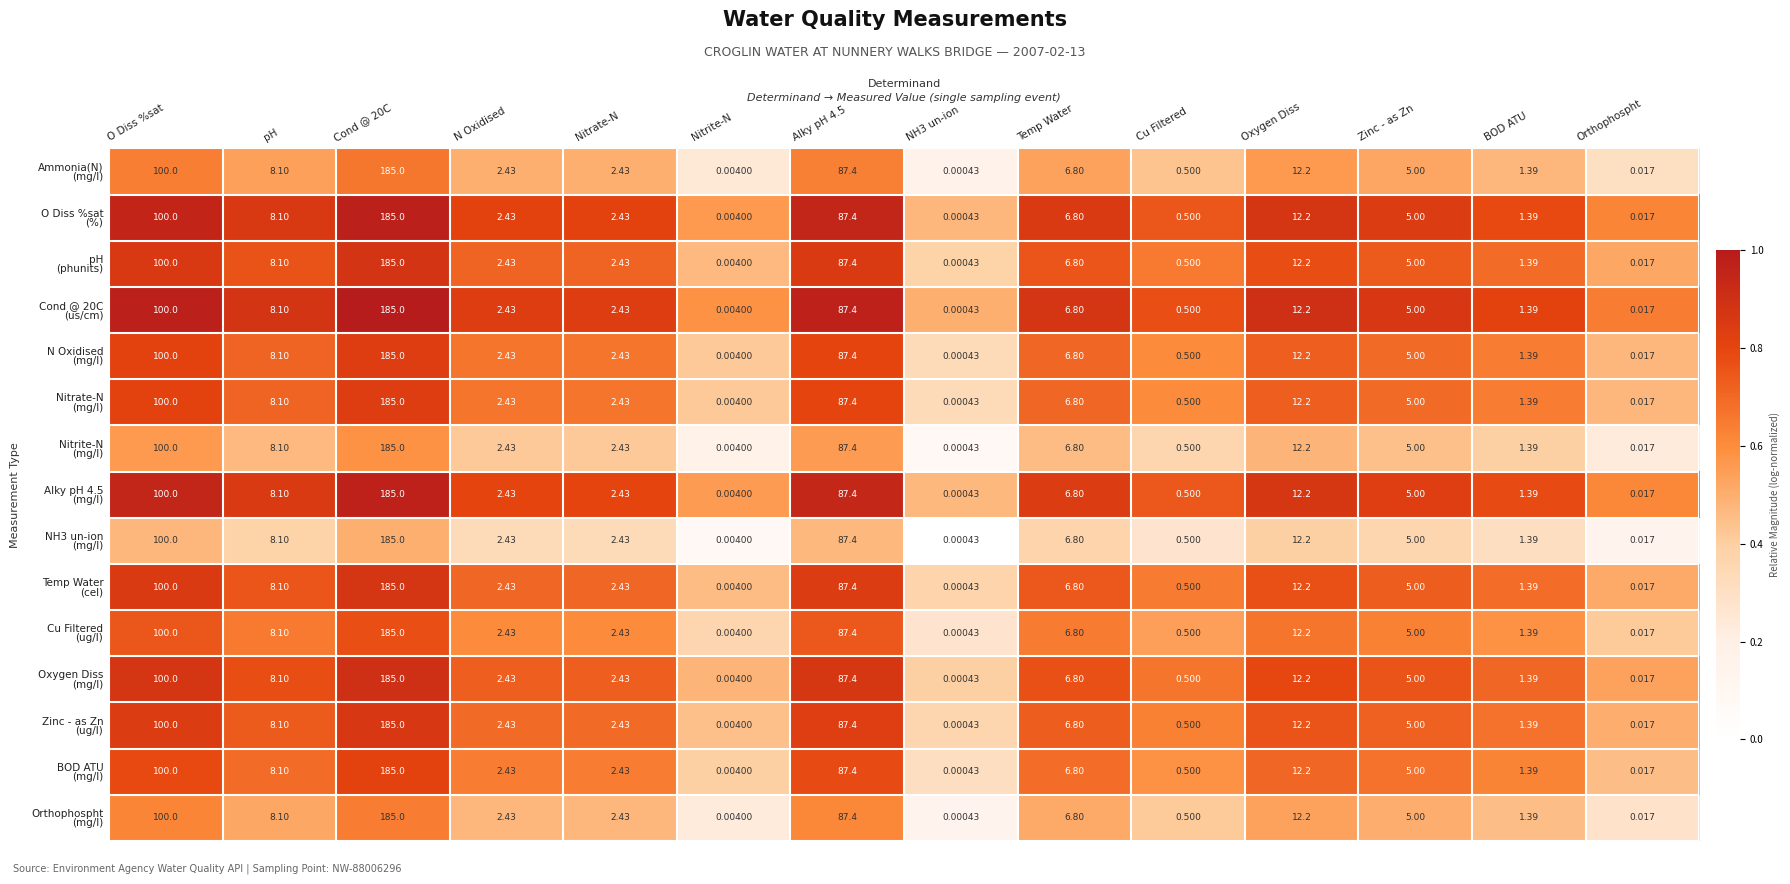

Count the number of categories in the chart.

14